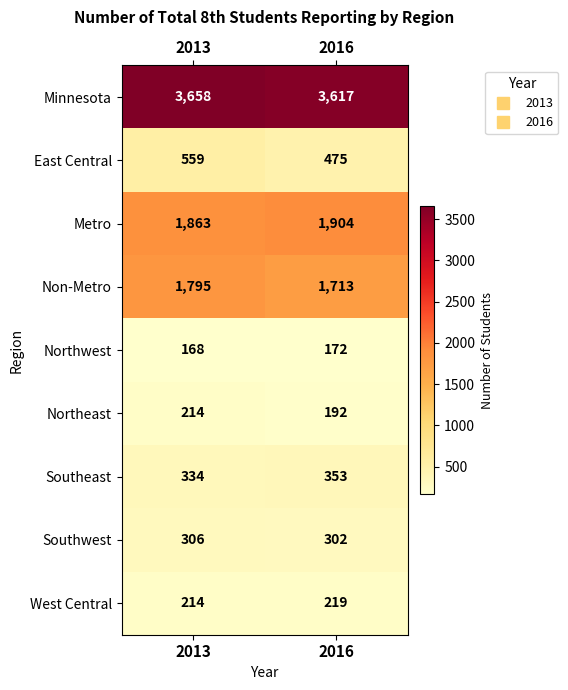

Which series has the widest spread of values?

East Central